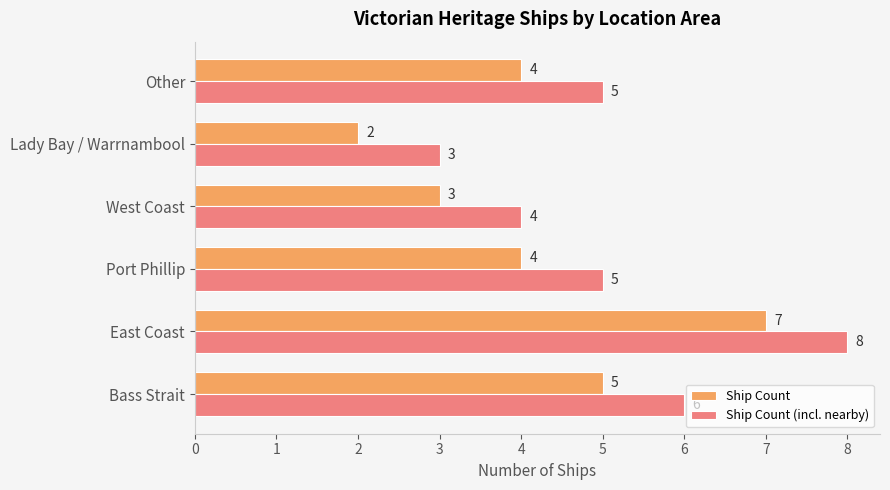

At which category is the sum across all series the highest?

East Coast